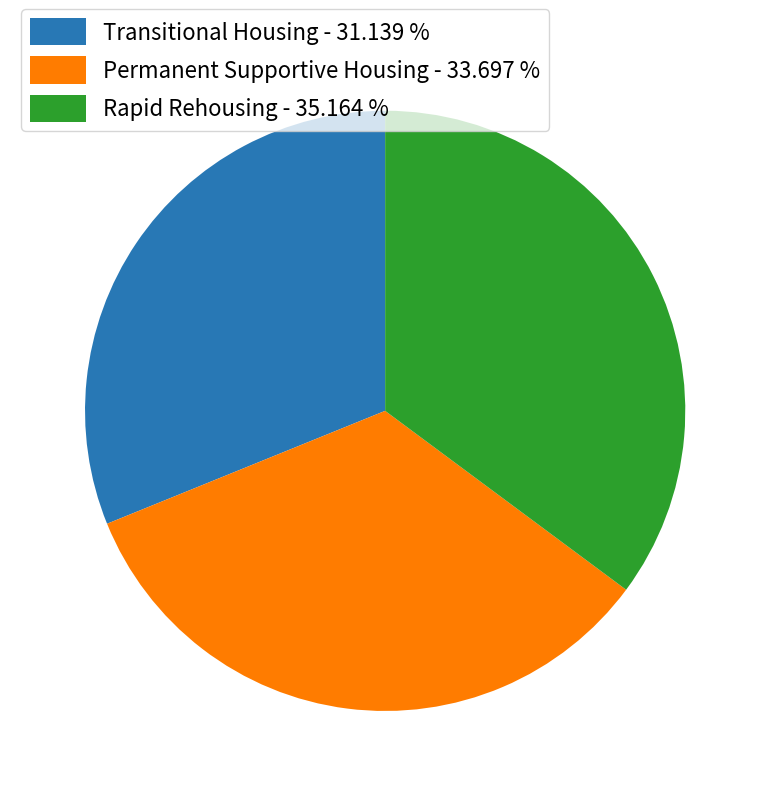

Do Permanent Supportive Housing - 33.697 % and Rapid Rehousing - 35.164 % together represent more than half of the pie?

Yes